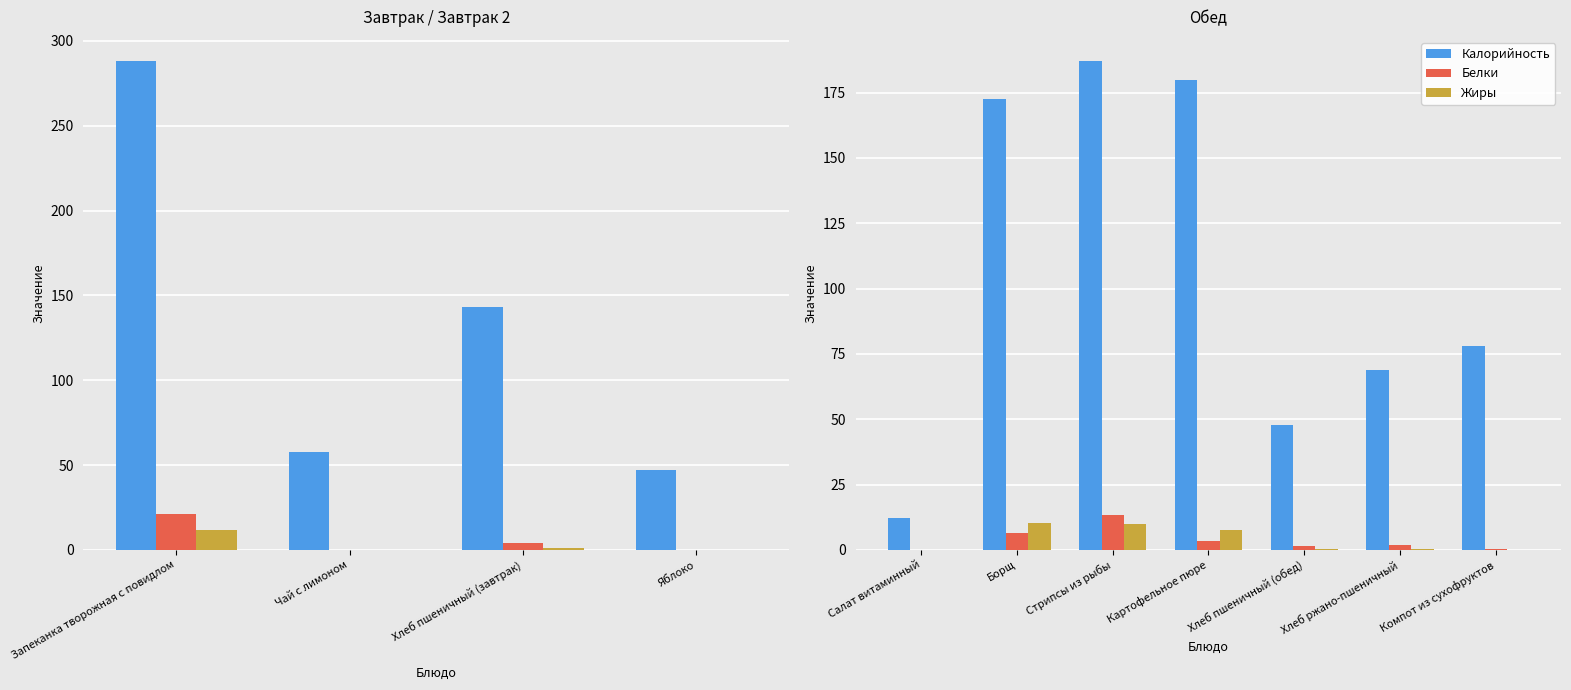

At how many categories does at least one series exceed 31?

6